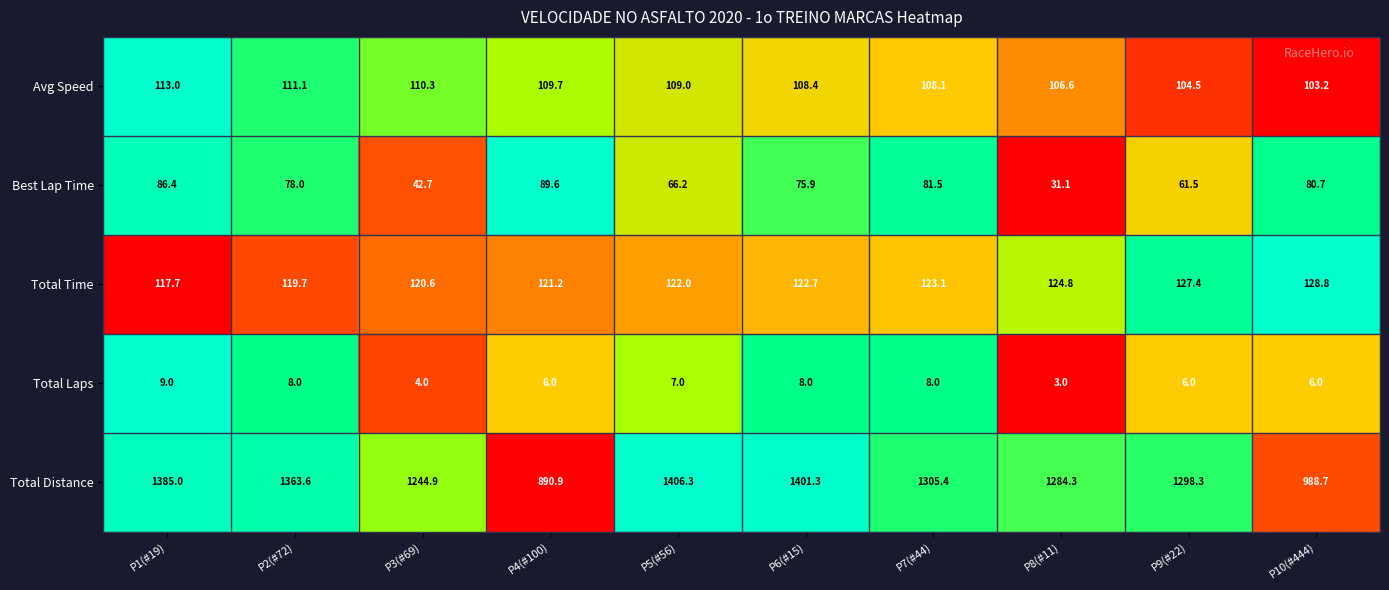

What is the difference between the maximum and minimum values in the Total Laps series?

6.0